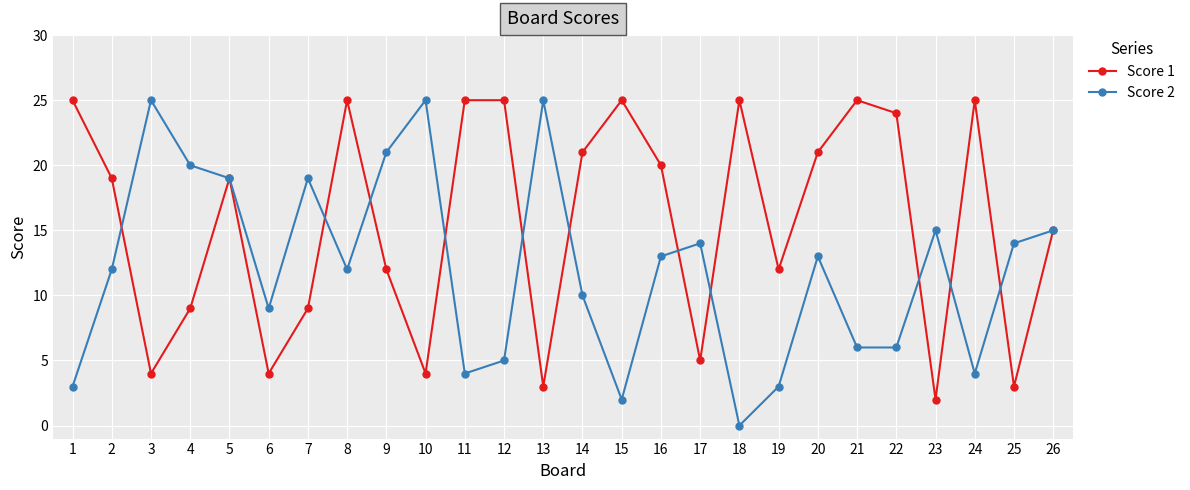

Rank the series at 1 from lowest to highest value.

Score 2, Score 1